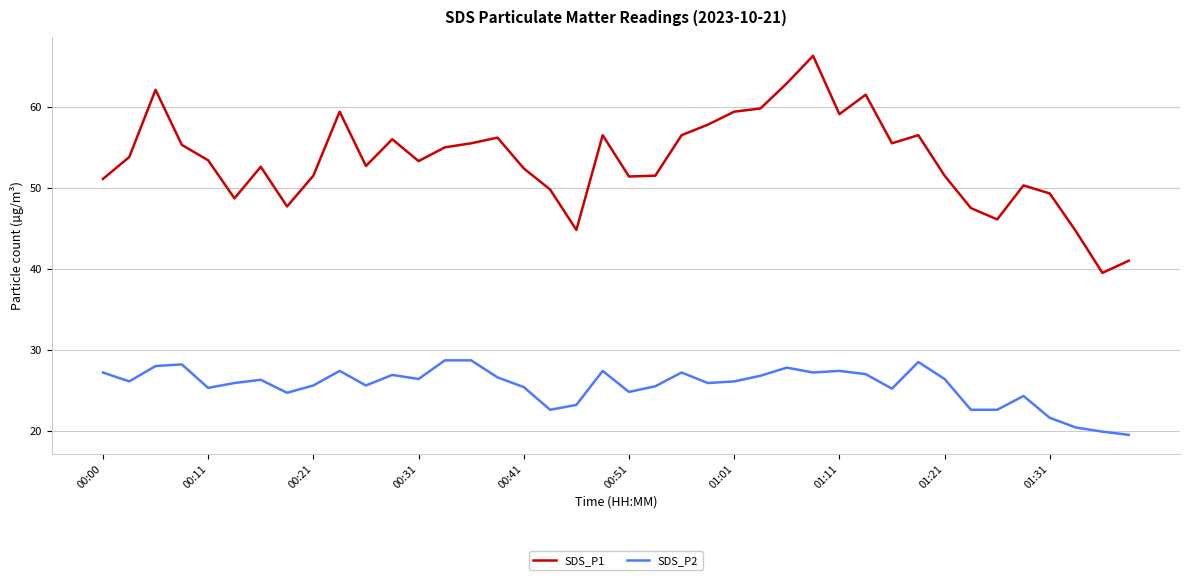

Which series has the widest spread of values?

SDS_P1